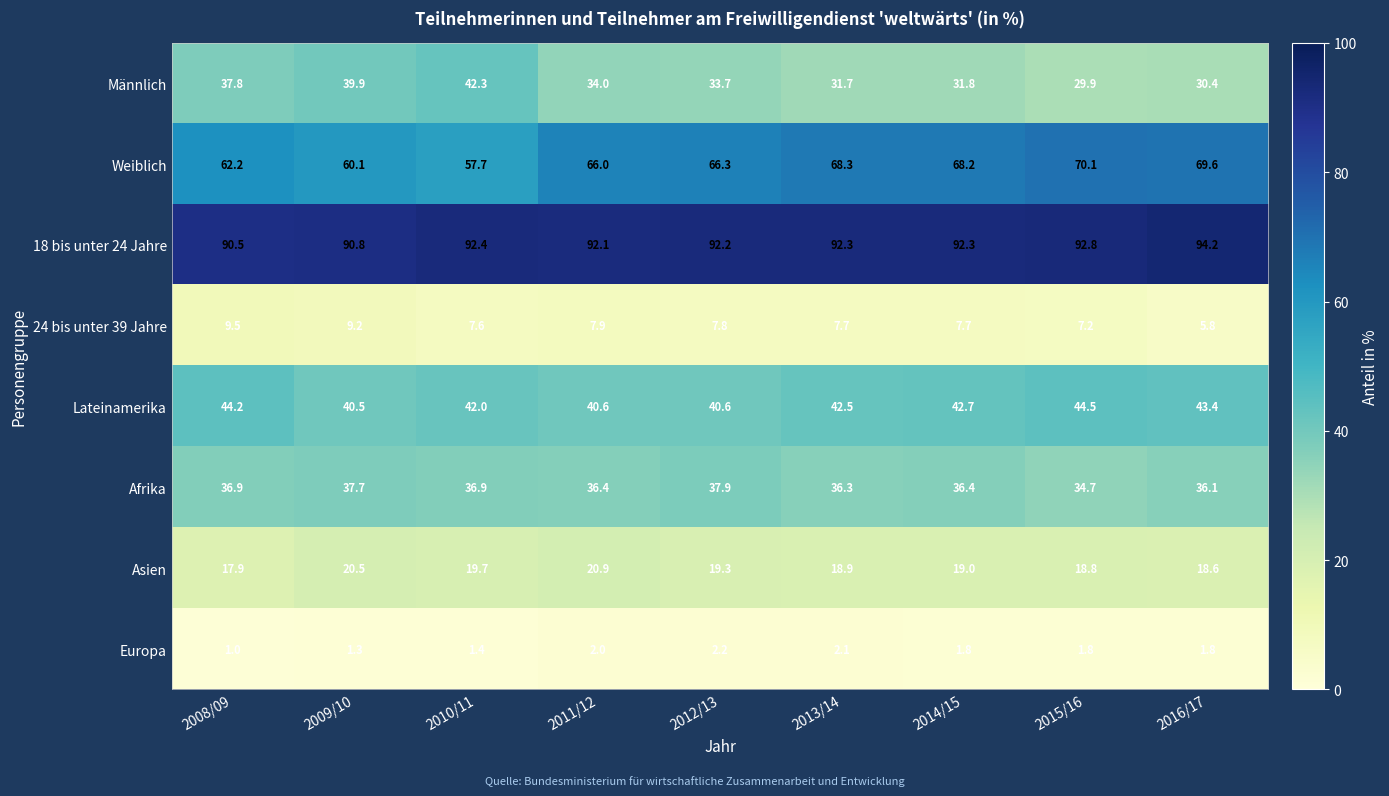

The Europa series shows 1.8 at 2014/15. True or false?

True